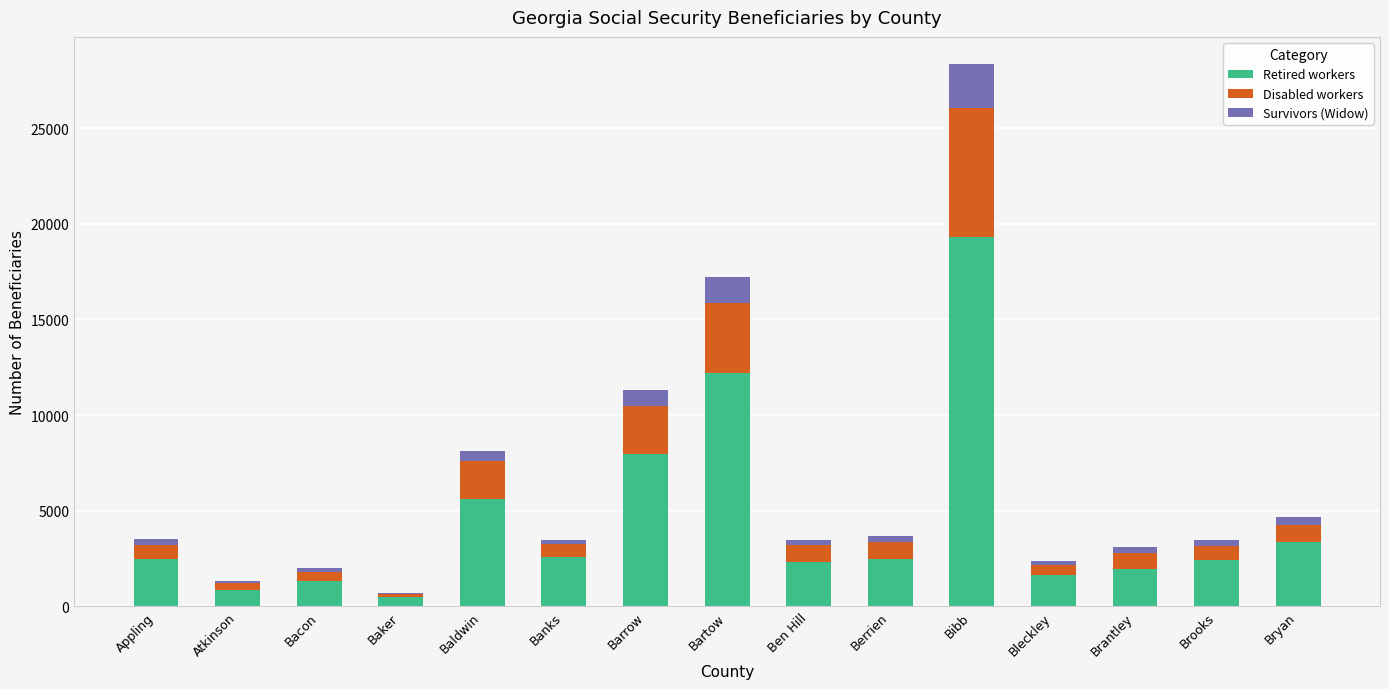

At which category is the sum across all series the highest?

Bibb